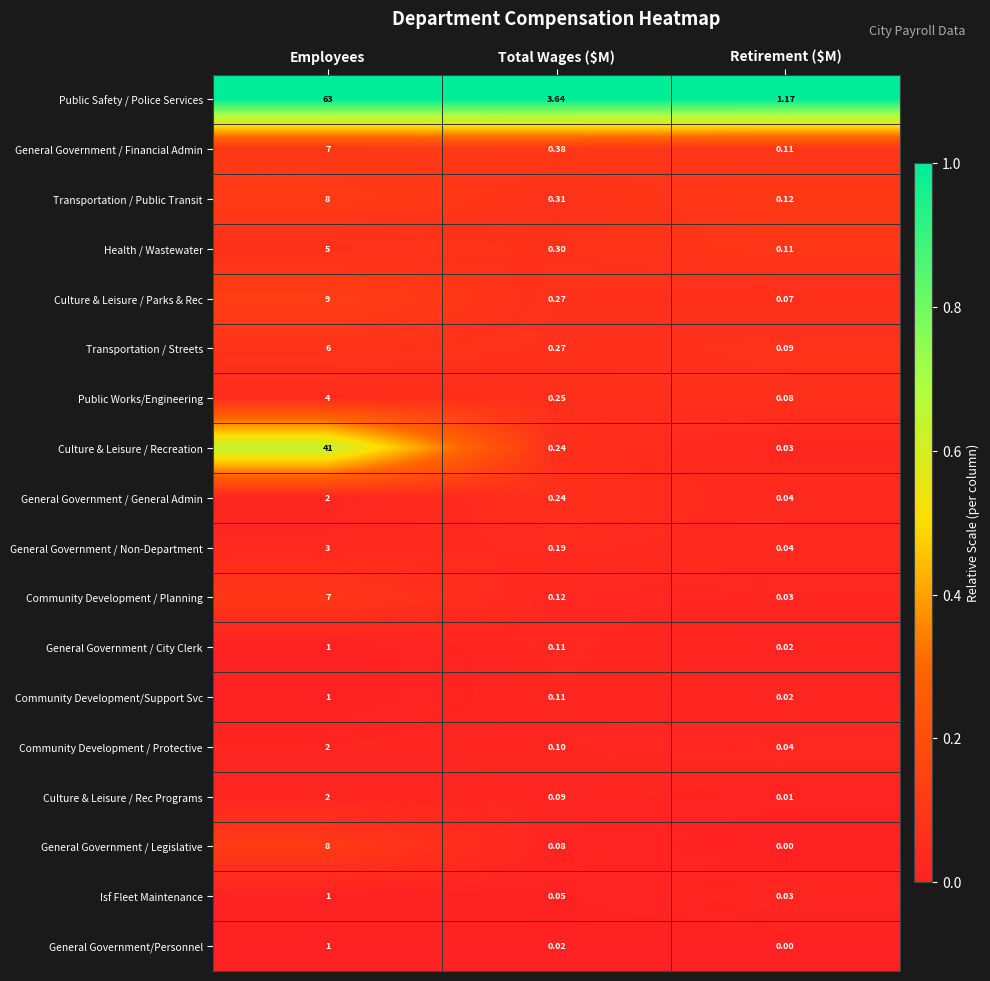

At which label does Community Development / Protective reach its peak?

Employees